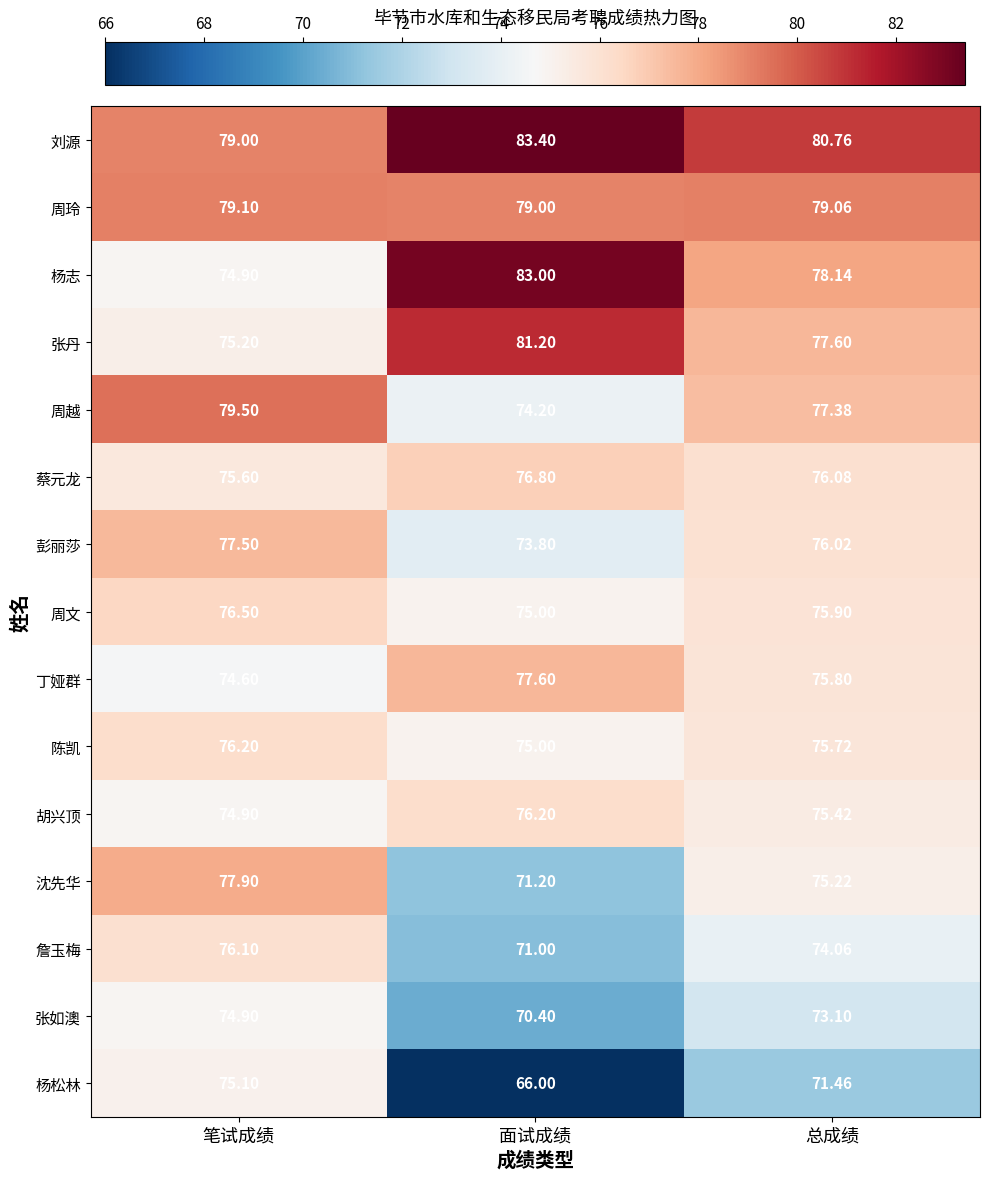

Rank the series at 总成绩 from highest to lowest value.

刘源, 周玲, 杨志, 张丹, 周越, 蔡元龙, 彭丽莎, 周文, 丁娅群, 陈凯, 胡兴顶, 沈先华, 詹玉梅, 张如澳, 杨松林